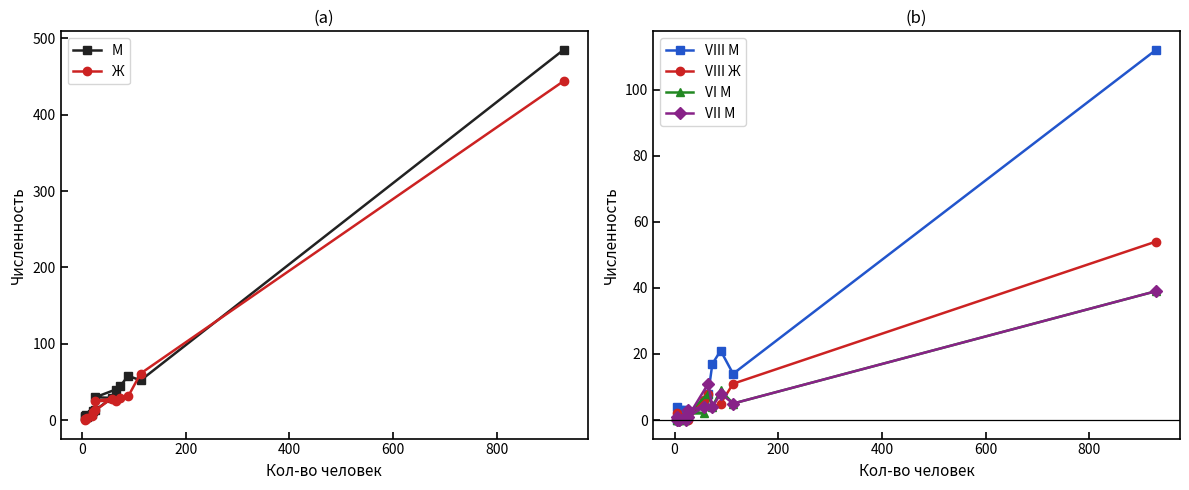

How many lines are shown in the chart?

6